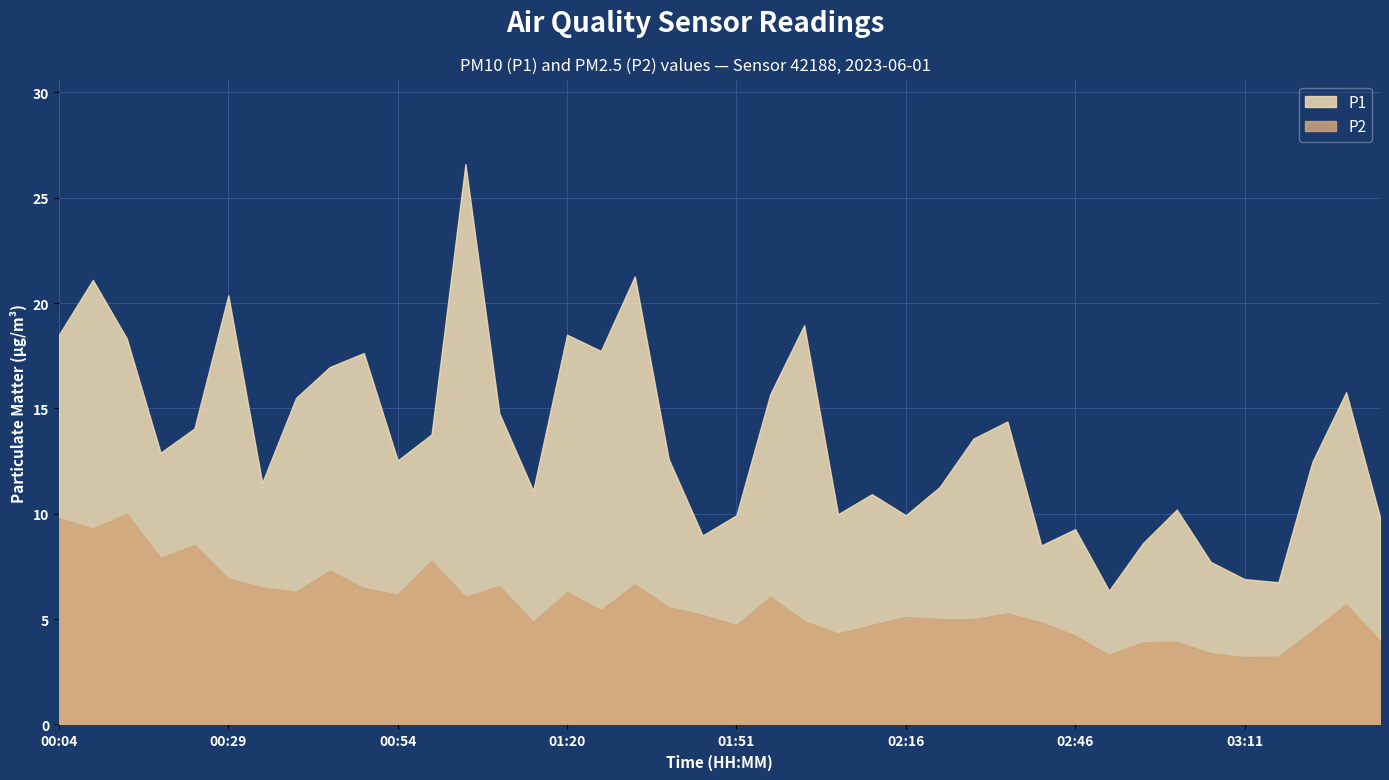

What is the spread (max minus min) of values at 02:06?

5.7